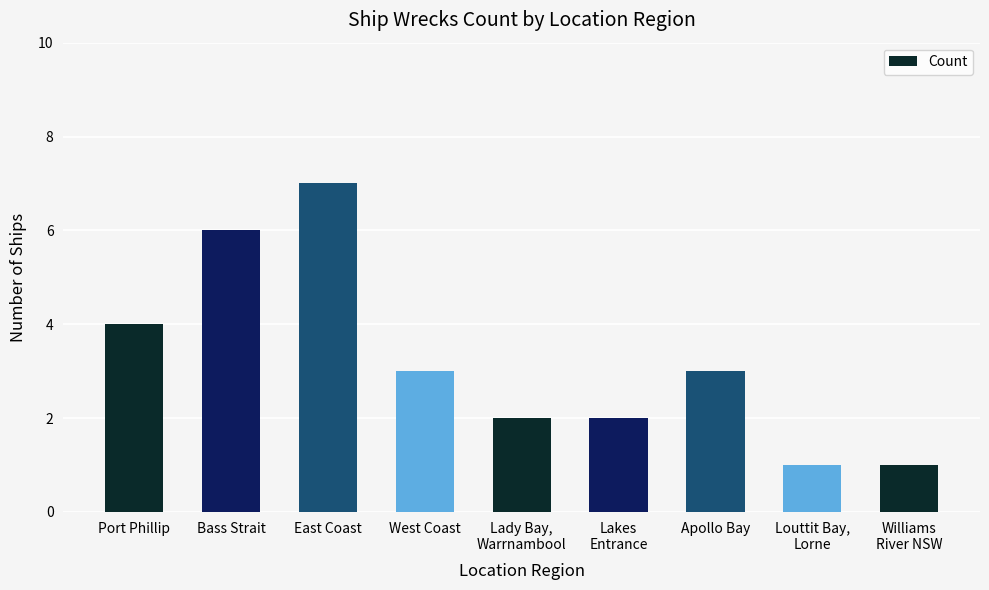

Where does the data first go above 3?

Port Phillip